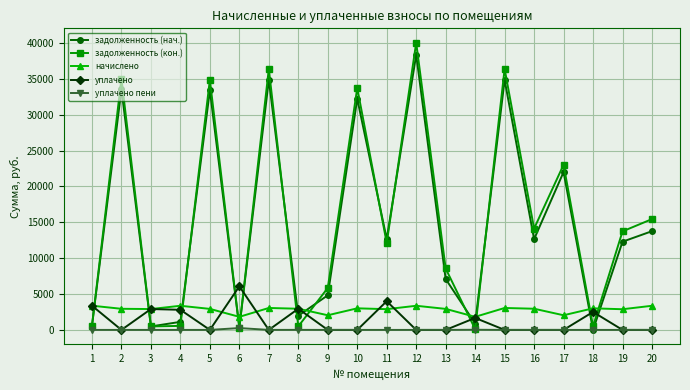

The value of уплачено пени at 12 is 0.0. True or false?

True